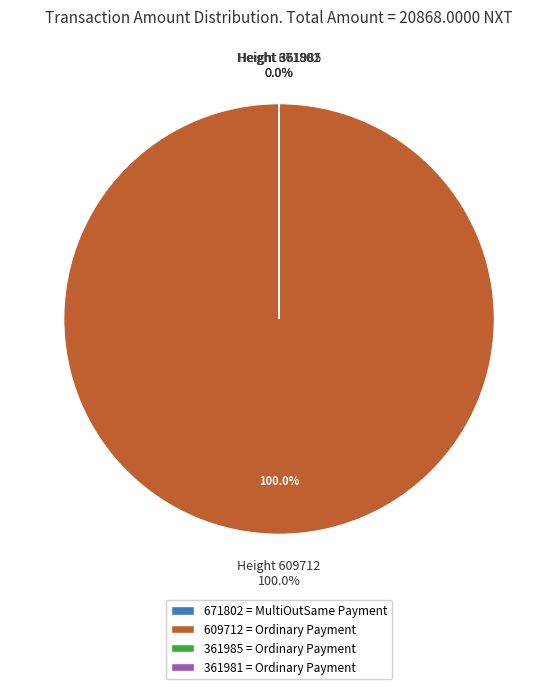

What percentage is NOT represented by 361981?

100.0%